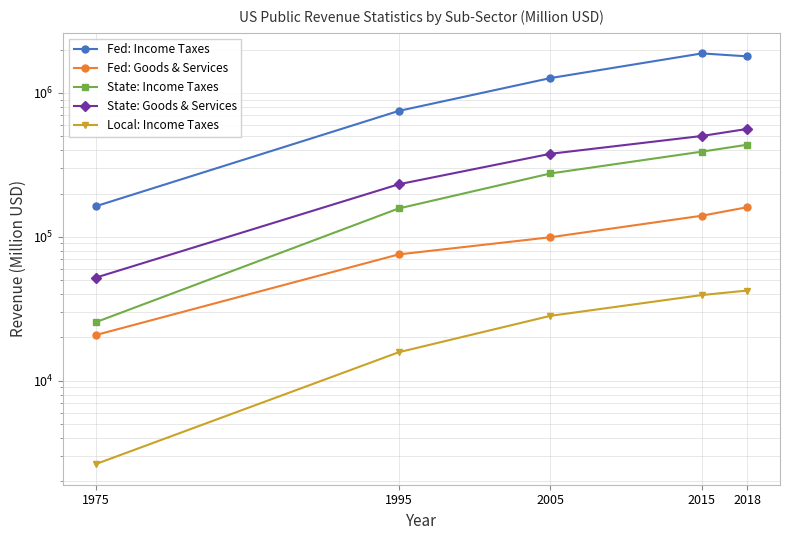

Between 2005 and 1995, which is larger?

2005